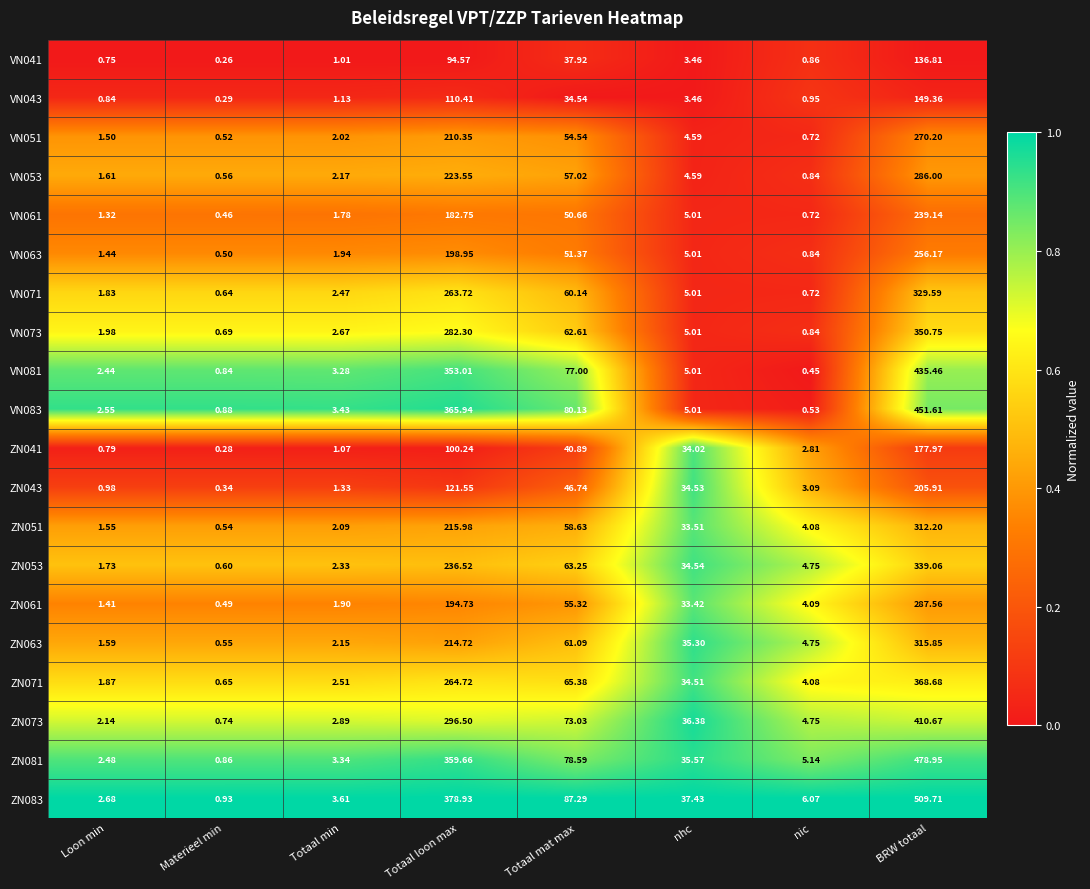

At which label is VN053 closest to 143?

Totaal loon max